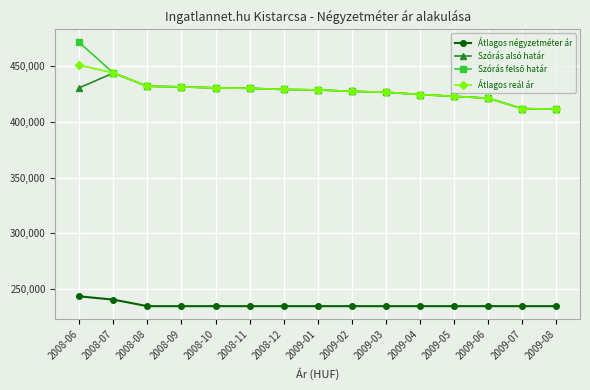

True or false: Átlagos reál ár and Átlagos négyzetméter ár cross at least once.

False